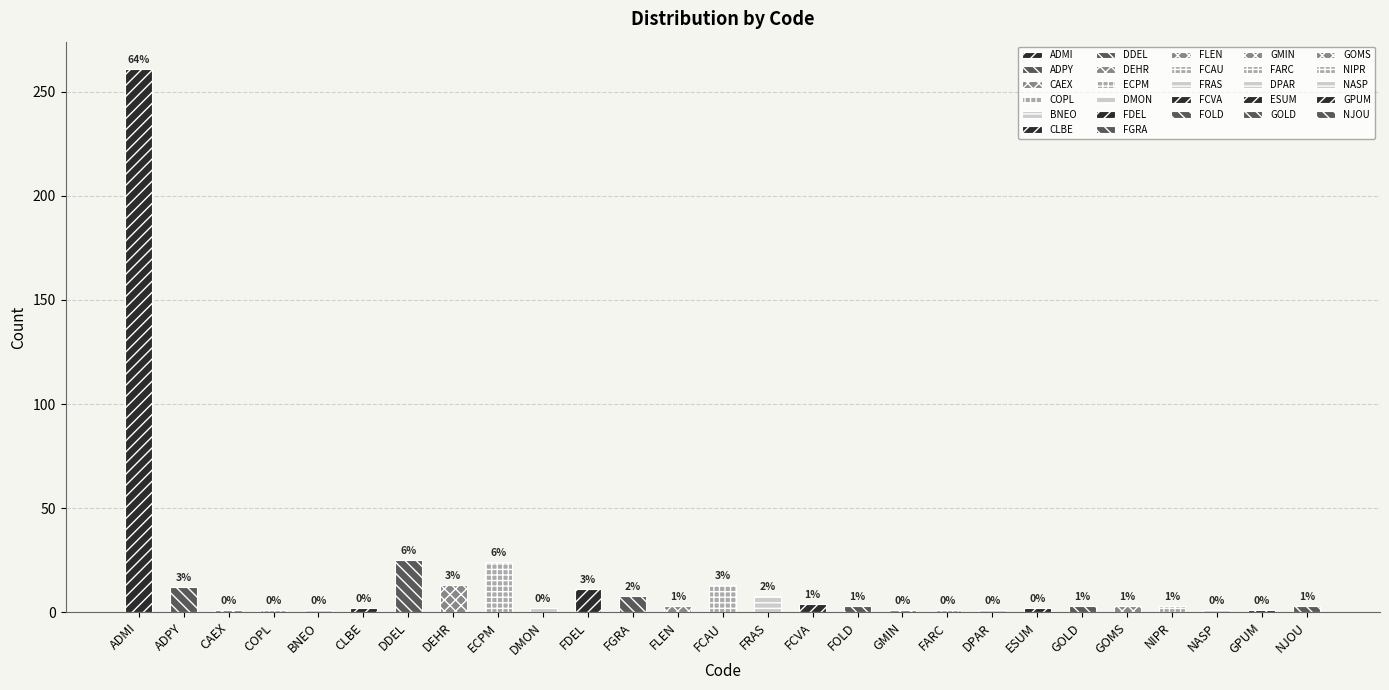

How many categories are shown in the chart?

27